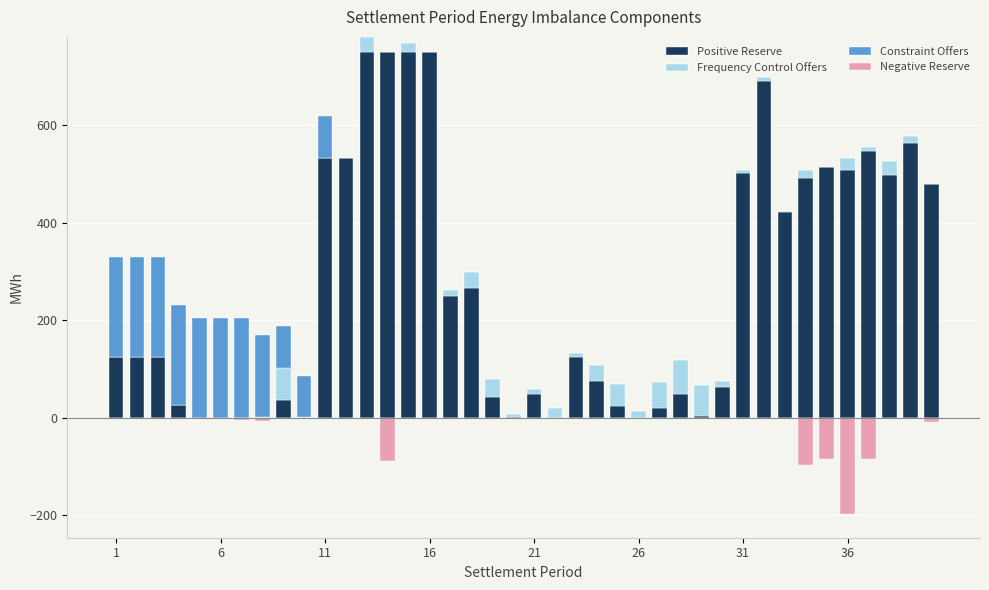

Between 38 and 26, which is larger?

38